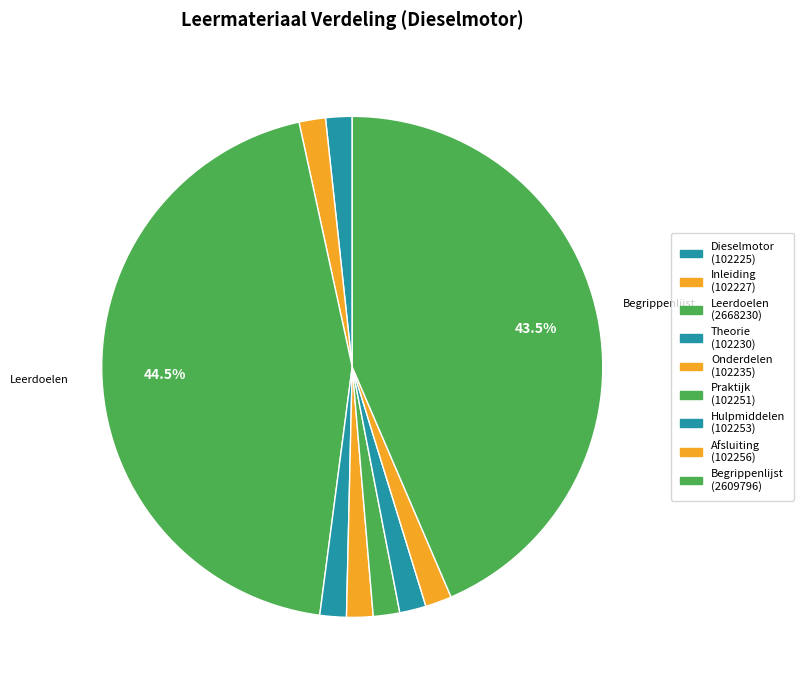

Is there a majority slice in this chart?

No